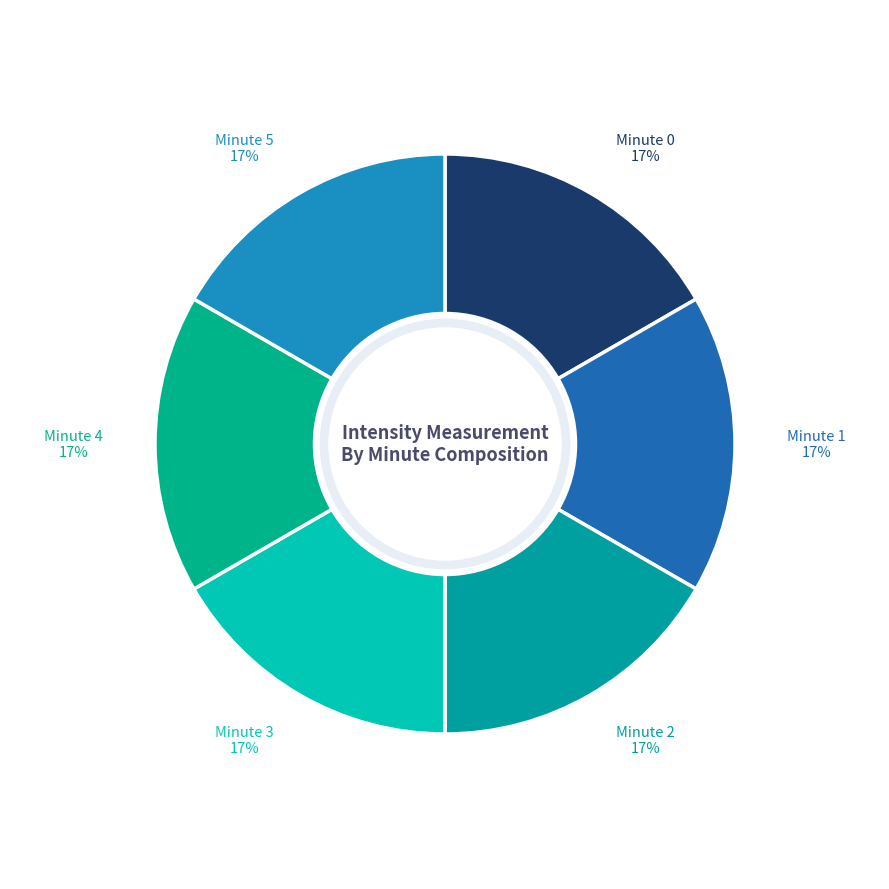

Approximately how many times larger is the value at Minute 0 compared to Minute 4?

1.0